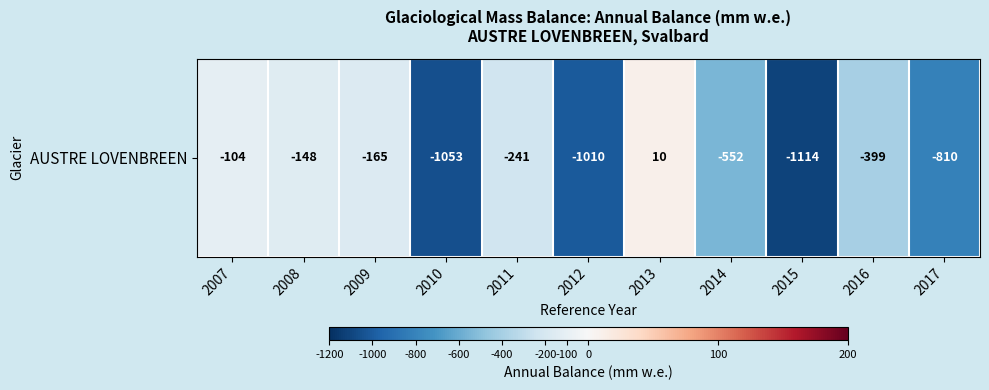

The chart shows a value of -1283 at 2017. True or false?

False